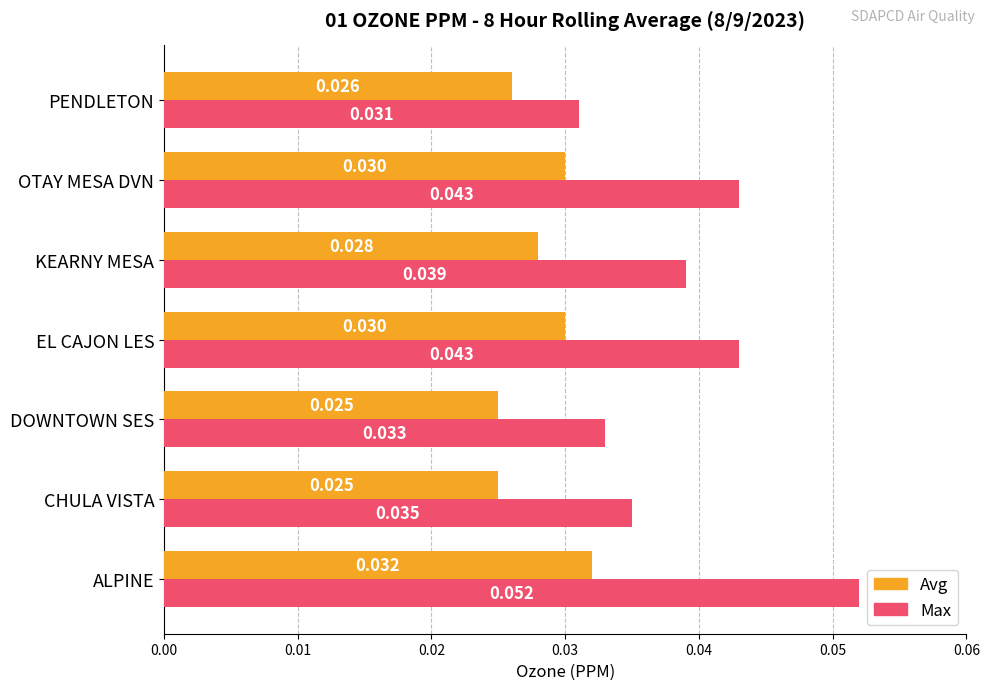

Between EL CAJON LES and KEARNY MESA, which series saw the biggest shift?

Max